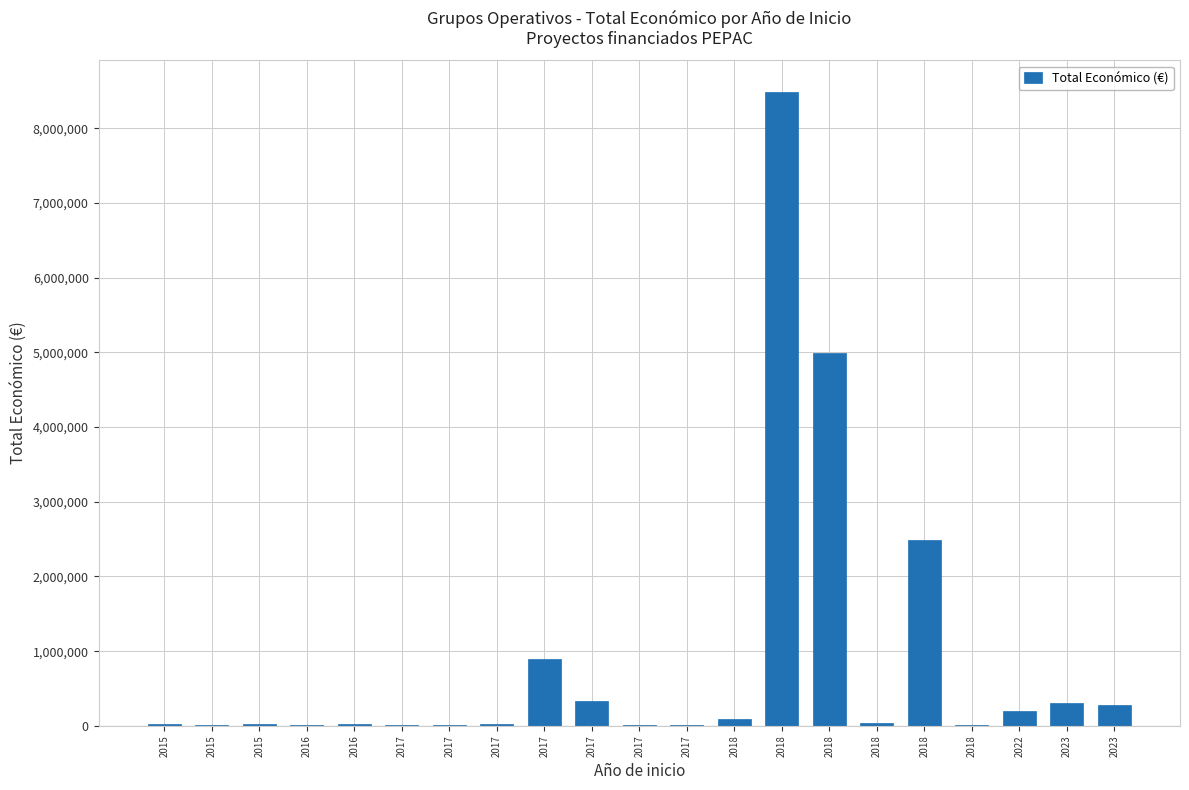

List the labels in order of value, largest first.

2018, 2018, 2018, 2017, 2017, 2023, 2023, 2022, 2018, 2018, 2017, 2015, 2015, 2016, 2015, 2017, 2018, 2016, 2017, 2017, 2017